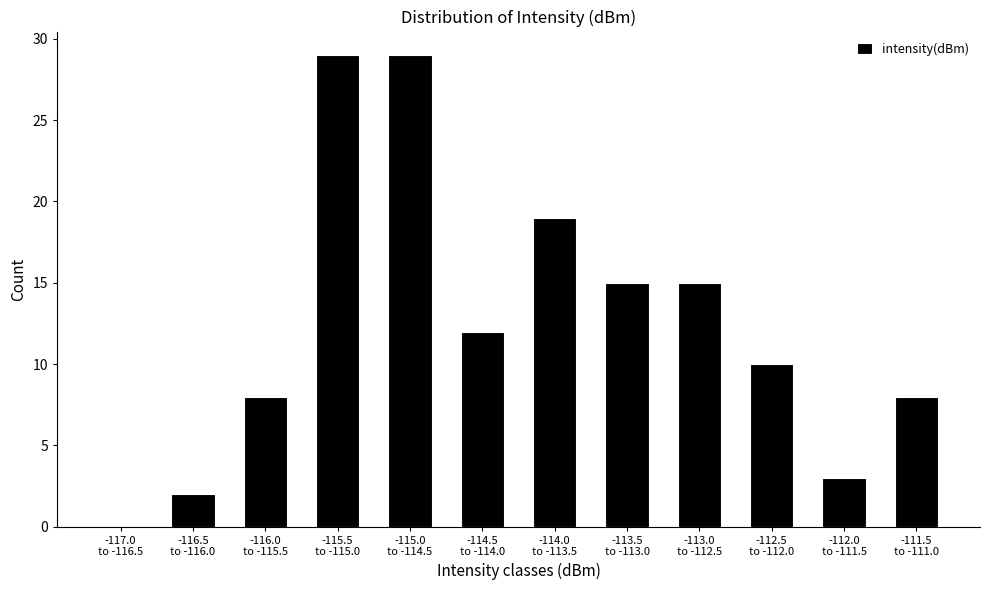

What is the maximum value shown in the chart?

29